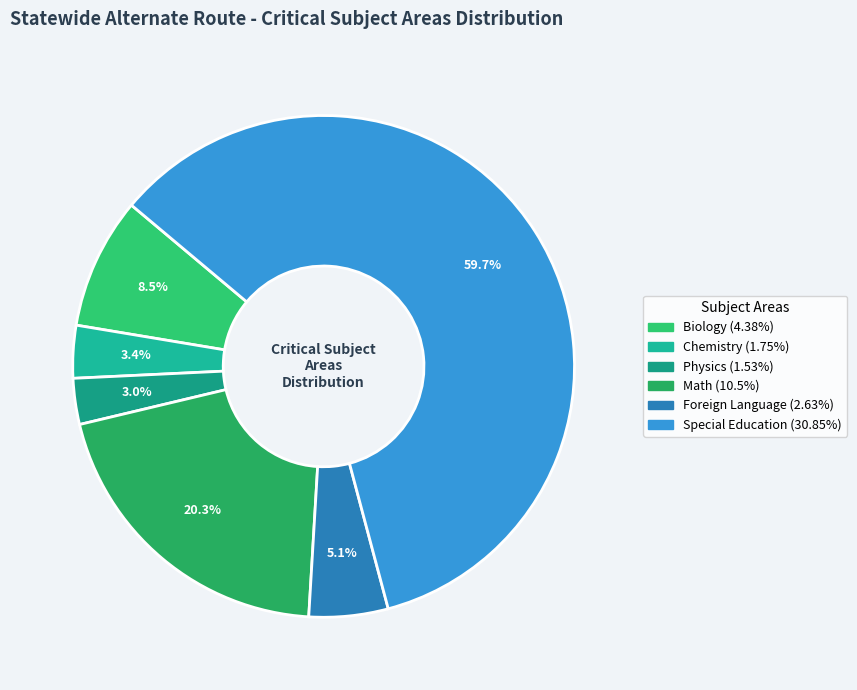

Rank the categories by value from lowest to highest.

Physics, Chemistry, Foreign Language, Biology, Math, Special Education